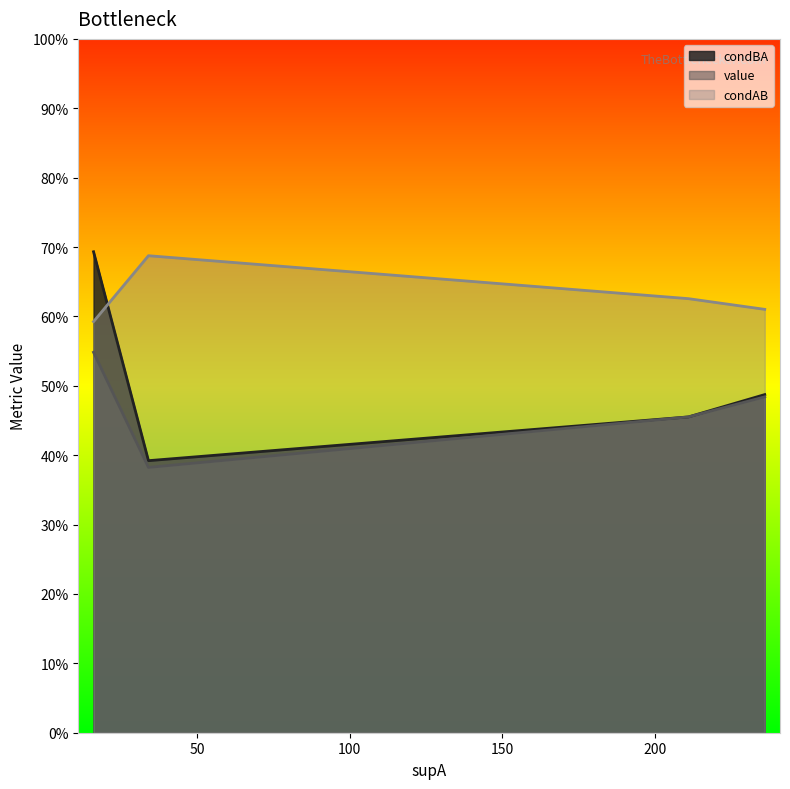

What is the maximum value for value?

0.7